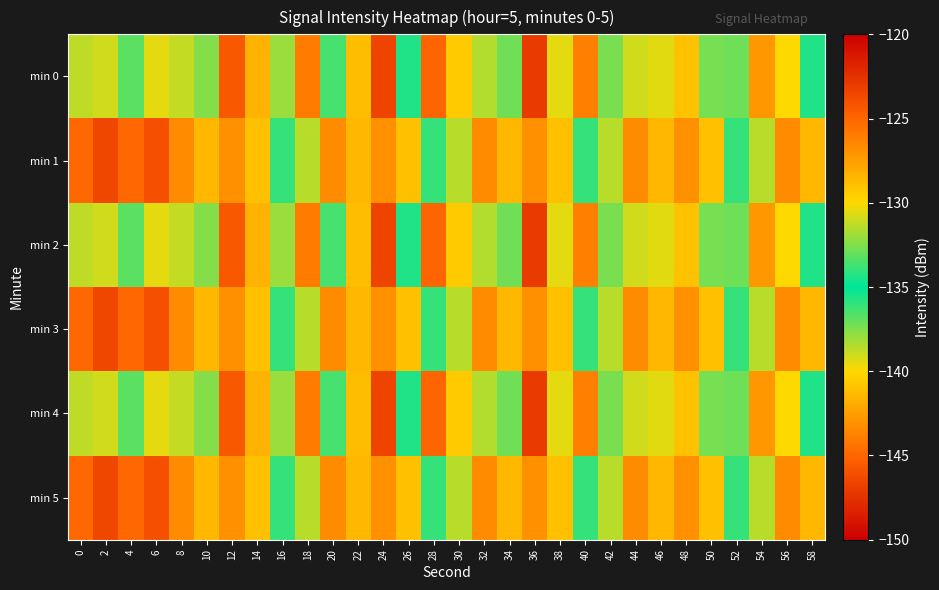

How many data points does each series have?

30